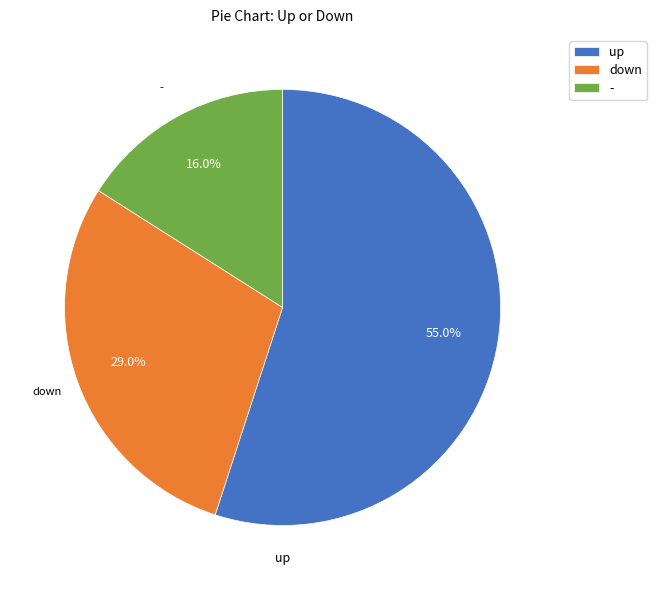

Combined, what portion of the pie is - and down?

45.0%